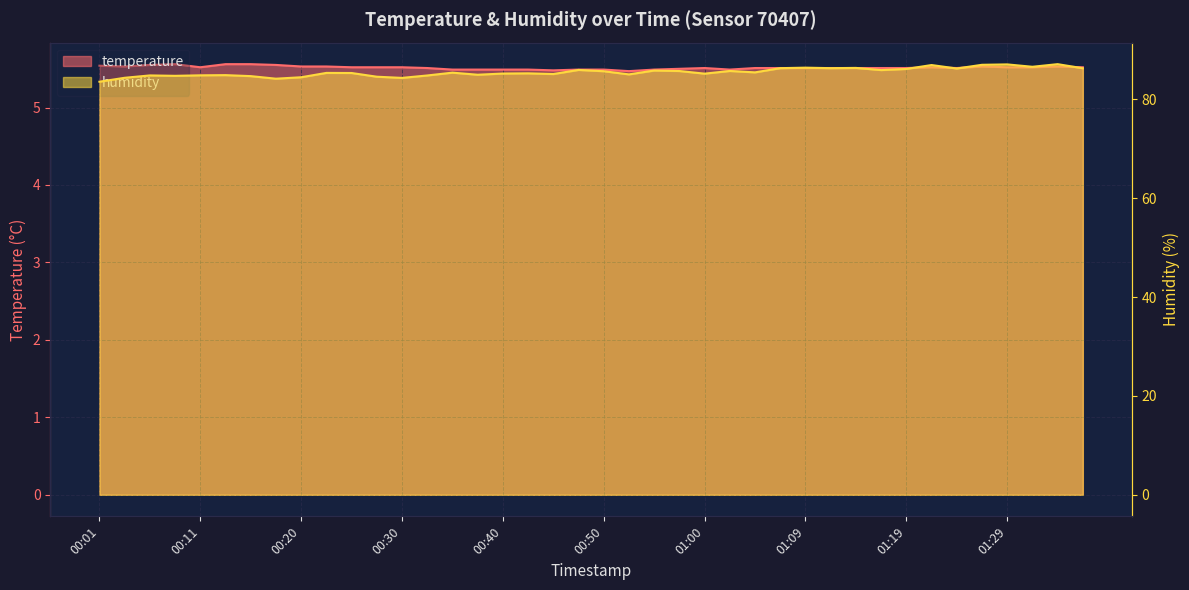

At which category does humidity reach its first local valley?

00:08